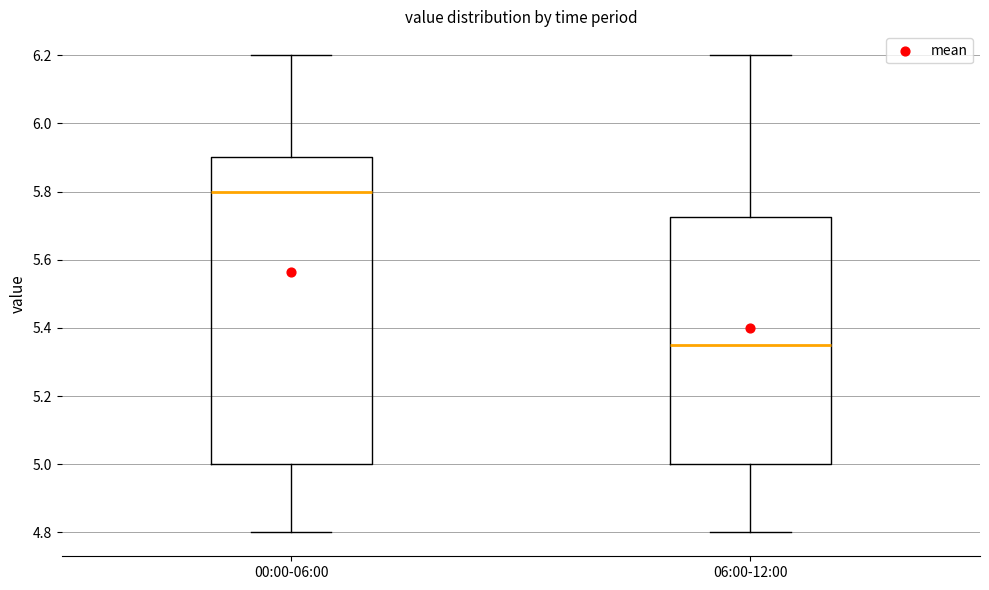

Comparing the boxes themselves (not the whiskers), which one is the tallest?

00:00-06:00